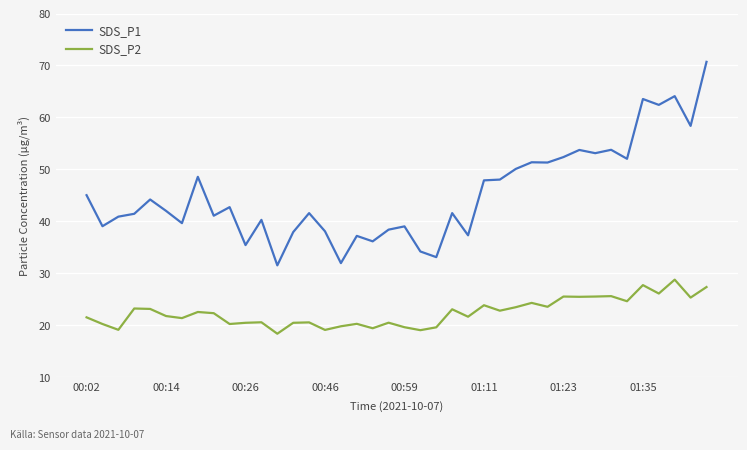

True or false: SDS_P1 and SDS_P2 cross at least once.

False